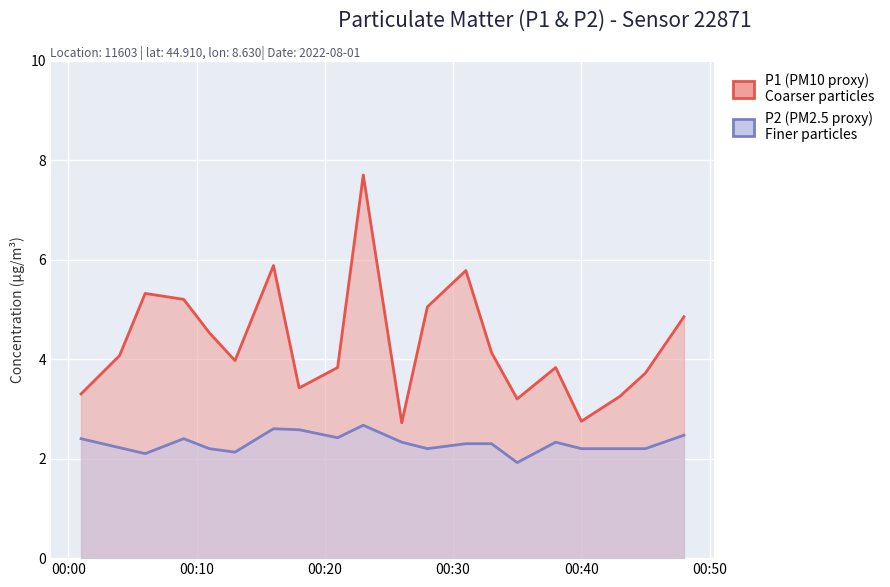

What are all the series names shown in the legend?

P1, P2